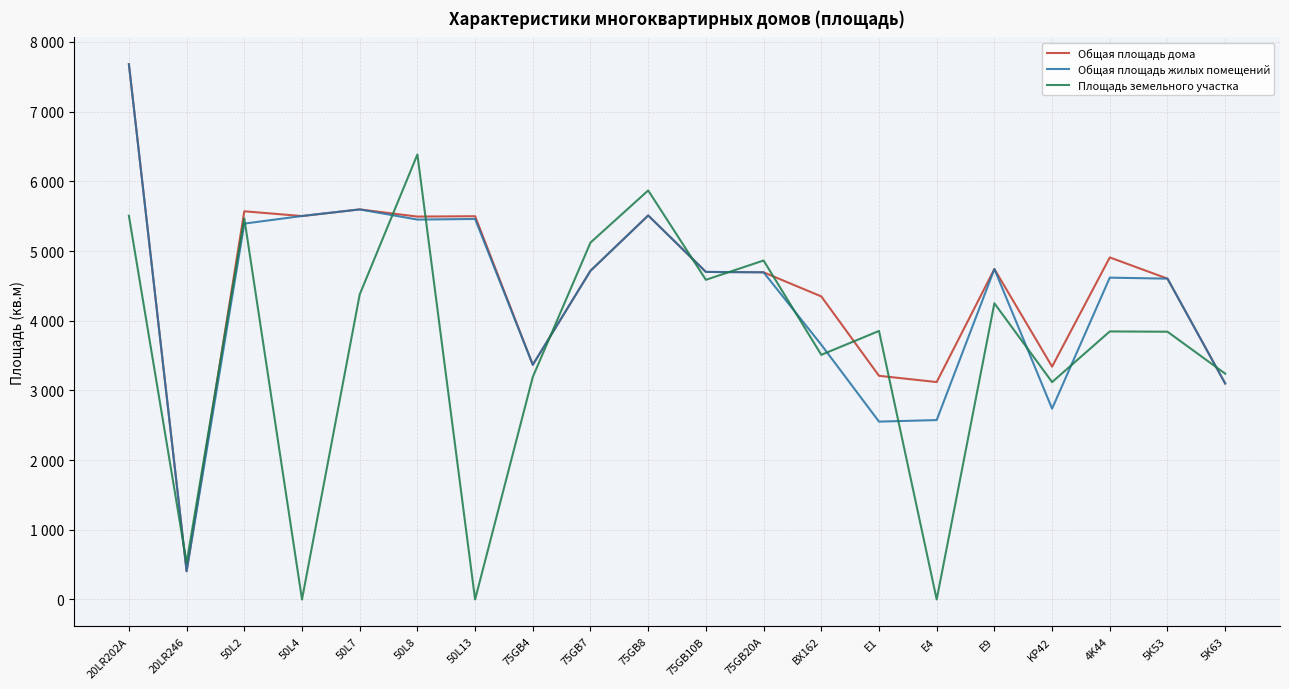

At which category does the chart reach its peak across all series?

20LR202A